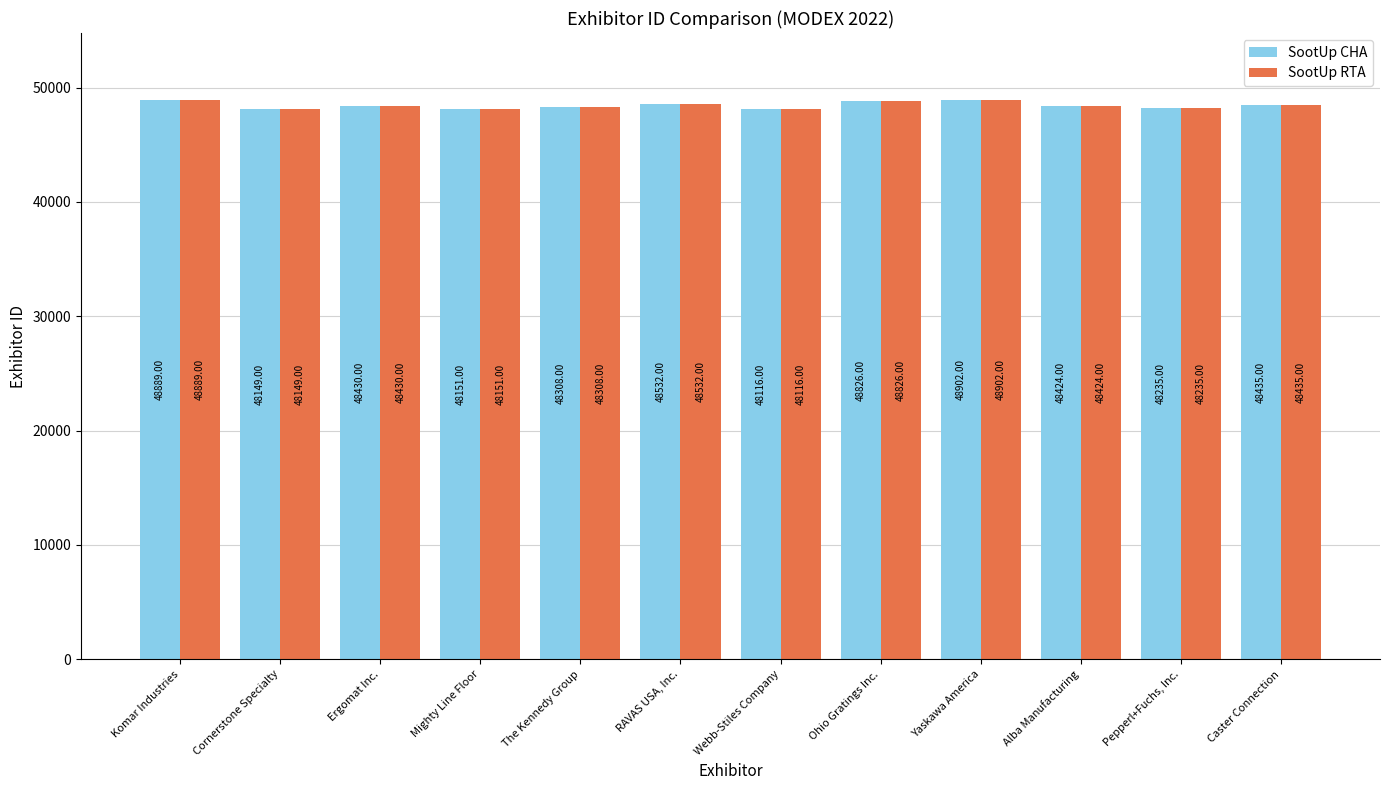

What is the difference between the maximum and minimum values in the SootUp RTA series?

786